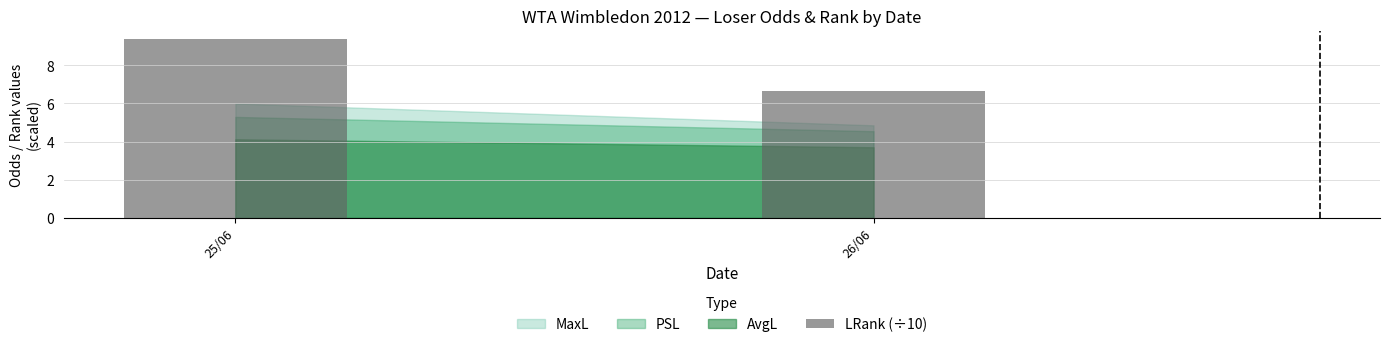

List the labels in order of value, largest first.

25/06, 26/06